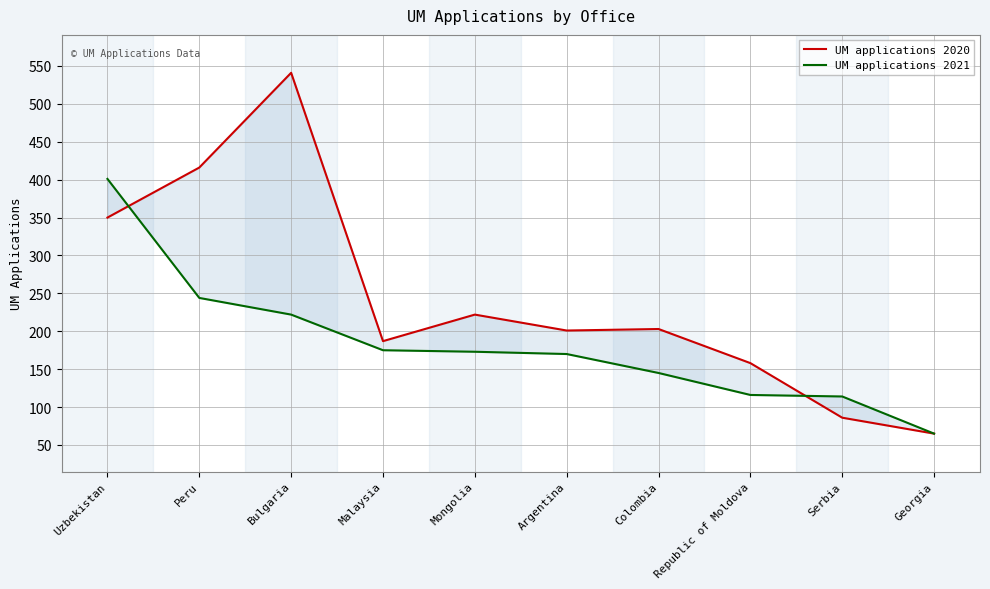

Which series has the widest spread of values?

UM applications 2020